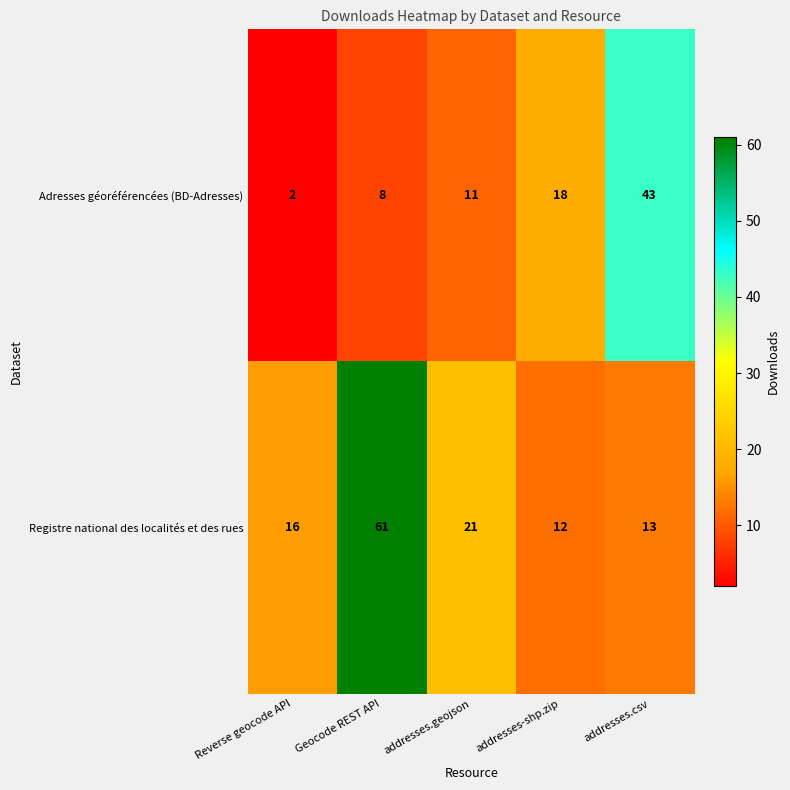

Reading left to right, list all the values displayed in this chart.

Adresses géoréférencées (BD-Adresses): Reverse geocode API=2	Geocode REST API=8	addresses.geojson=11	addresses-shp.zip=18	addresses.csv=43
Registre national des localités et des rues: Reverse geocode API=16	Geocode REST API=61	addresses.geojson=21	addresses-shp.zip=12	addresses.csv=13